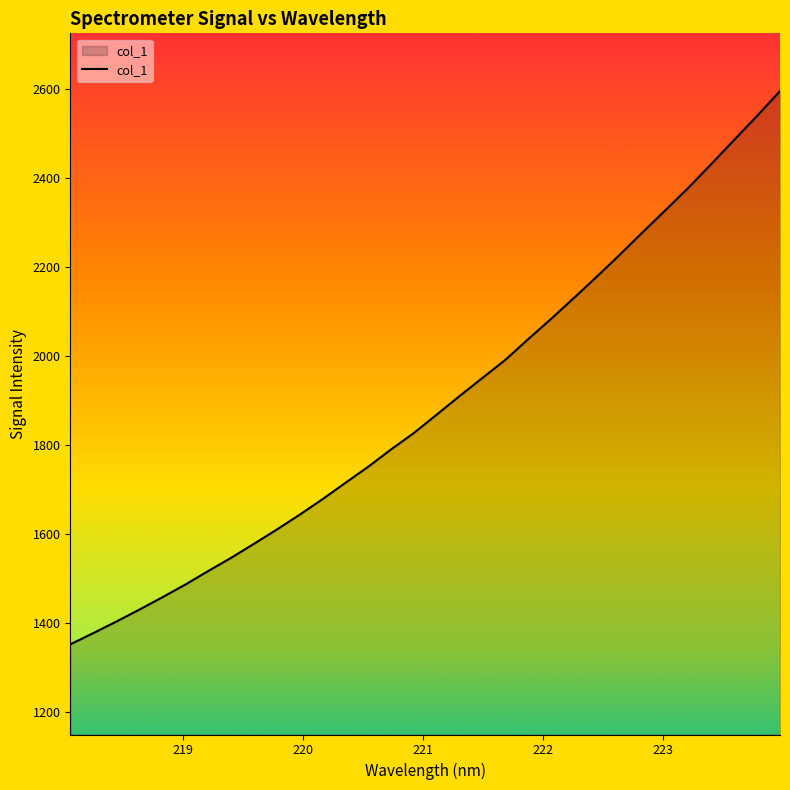

True or false: there are more than 0 points higher than both neighbors.

False